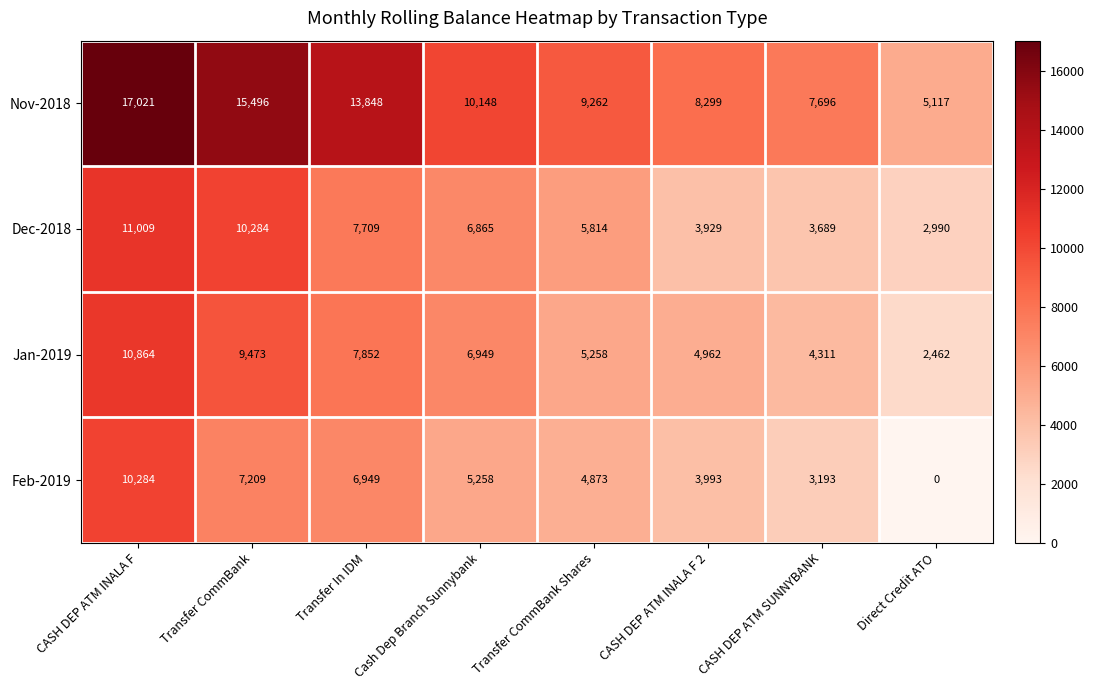

At which label does Feb-2019 first exceed 5258?

CASH DEP ATM INALA F